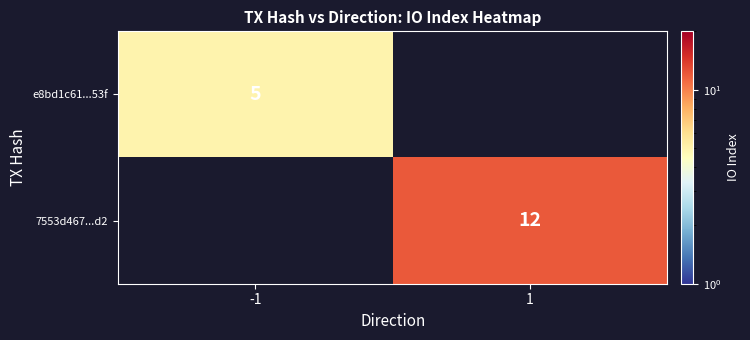

Is the value of e8bd1c61...53f at -1 greater than the value of 7553d467...d2 at 1?

No